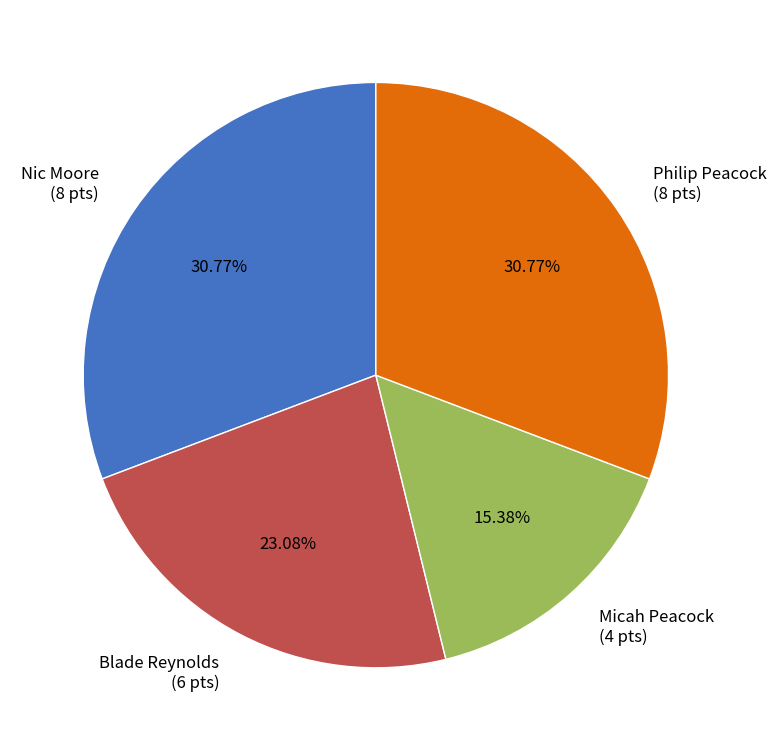

Is the sum of Blade Reynolds (6 pts) and Micah Peacock (4 pts) greater than half?

No